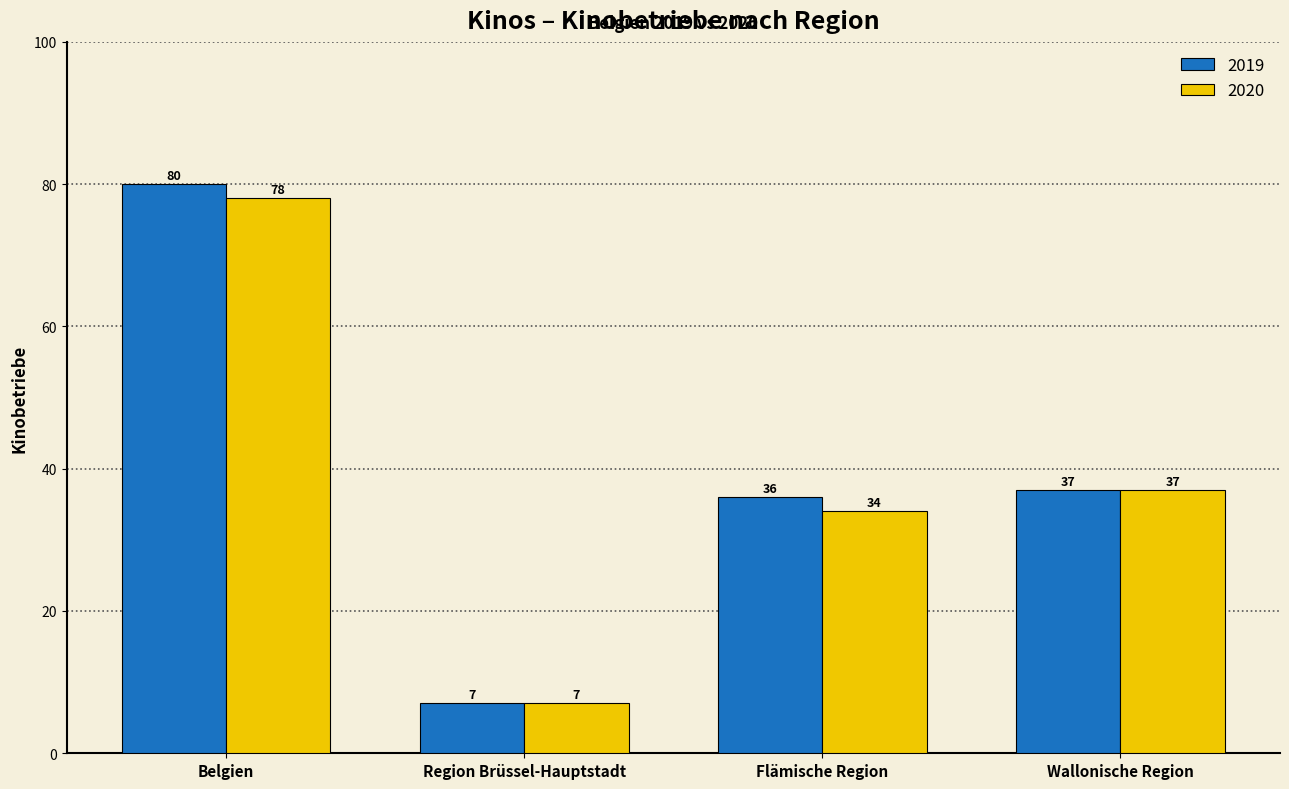

Which series has the largest total across all categories?

2019